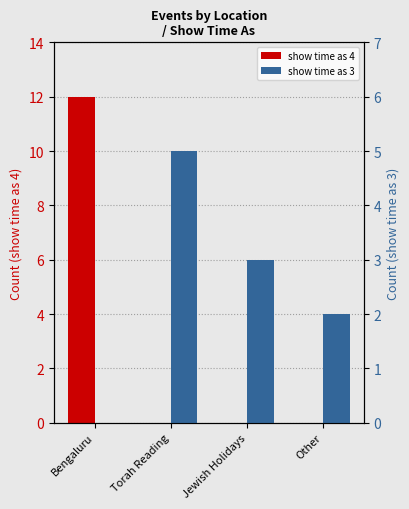

What position from the right is Jewish Holidays?

2